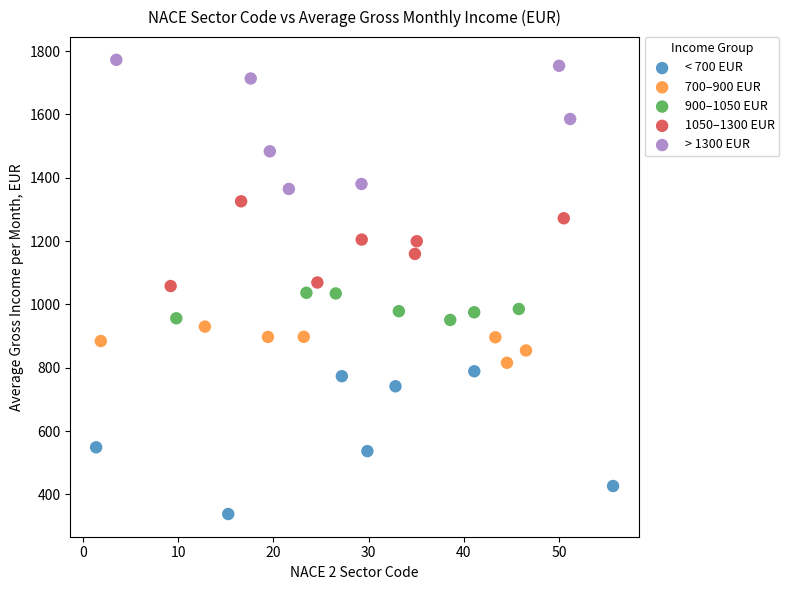

Which series contains the lowest Y value?

< 700 EUR